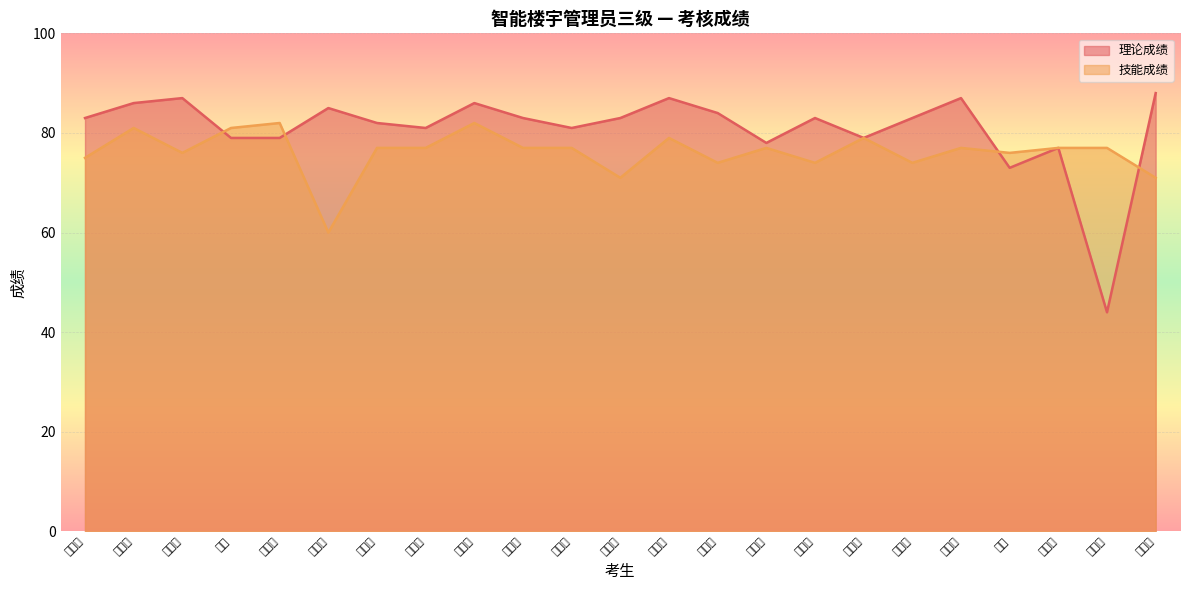

What is the smallest value displayed?

44